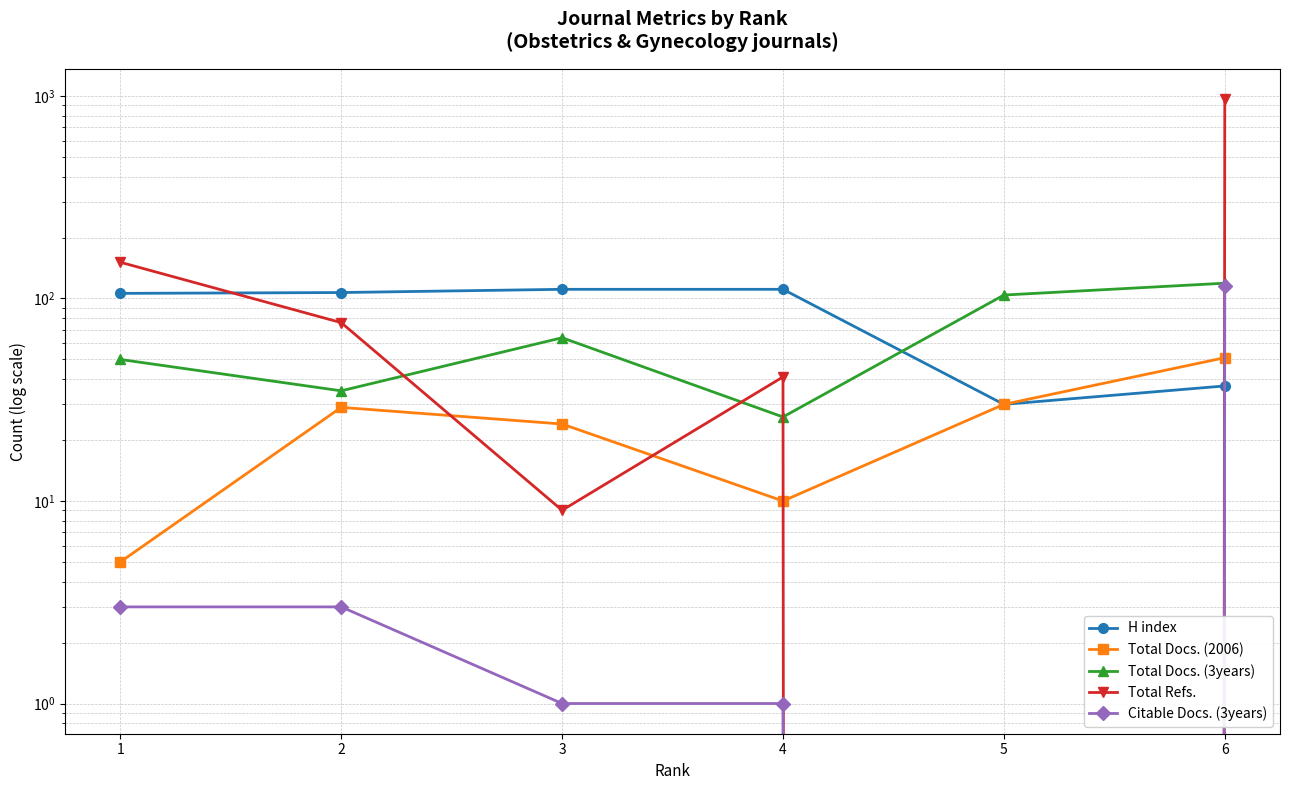

The value of Total Refs. at 6 is 230. True or false?

False